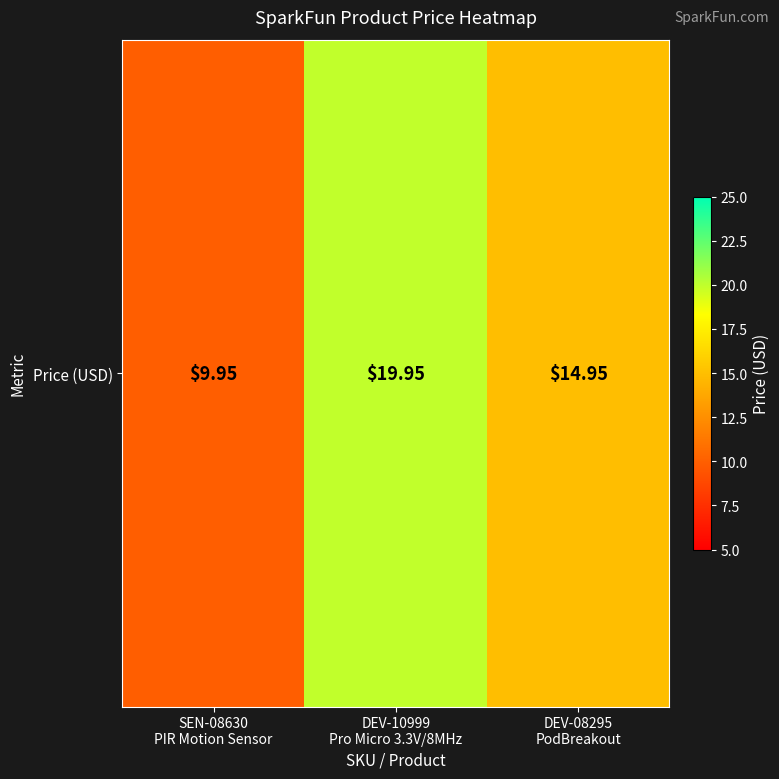

The chart shows a value of 14.9 at DEV-08295
PodBreakout. True or false?

True